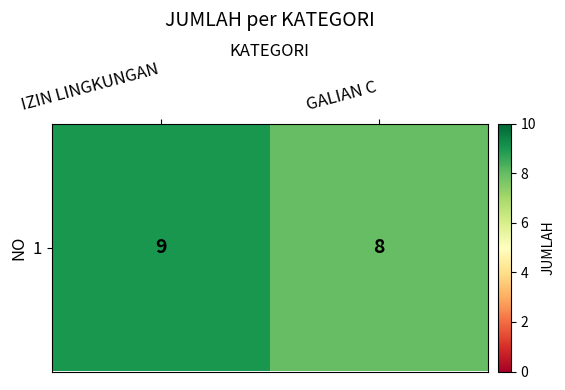

Reading left to right, what are all the values shown in this chart?

9	8